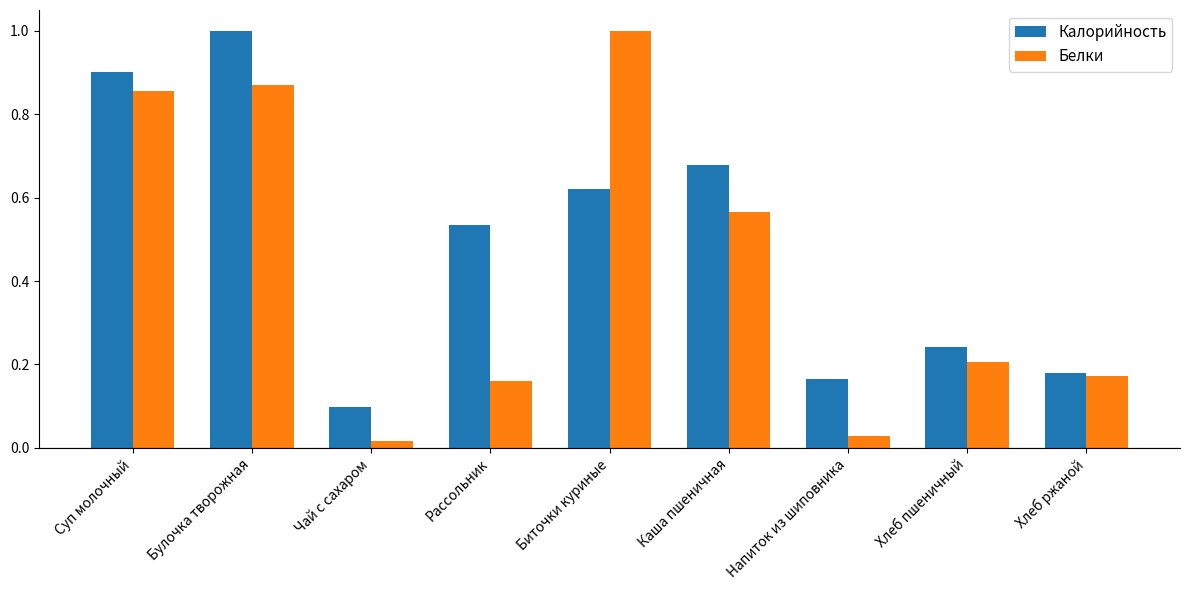

Rank the series at Рассольник from lowest to highest value.

Белки, Калорийность